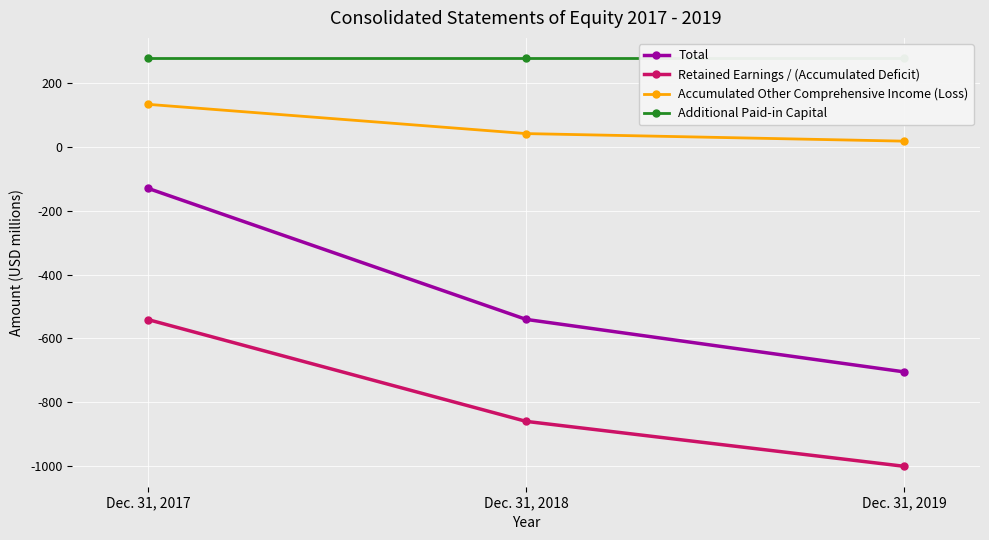

How many lines are shown in the chart?

4